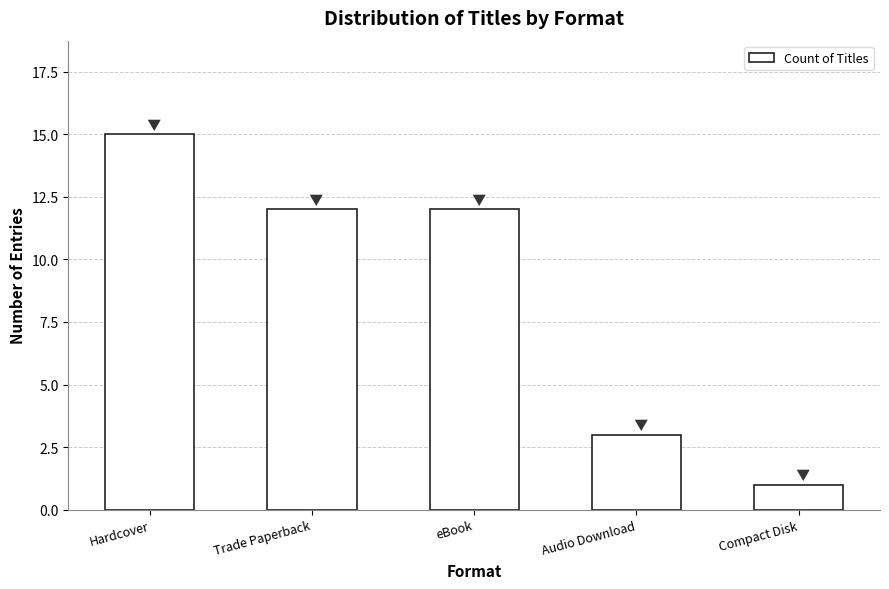

Does the chart contain stacked bars?

No